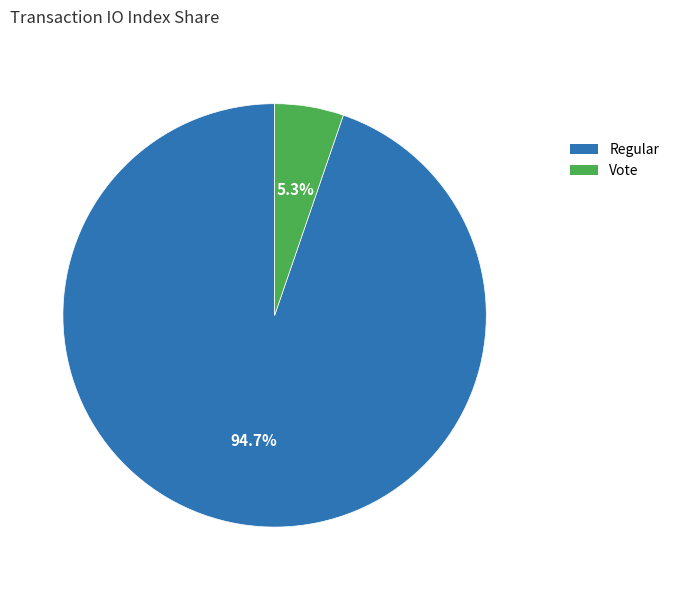

What percentage do Vote and Regular together represent?

100.0%